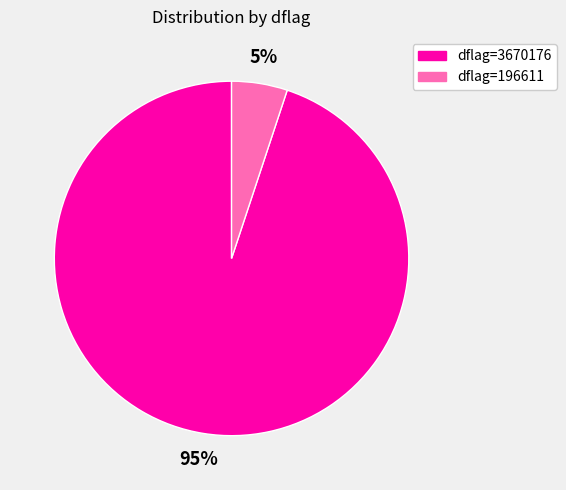

Which has a higher value, dflag=196611 or dflag=3670176?

dflag=3670176